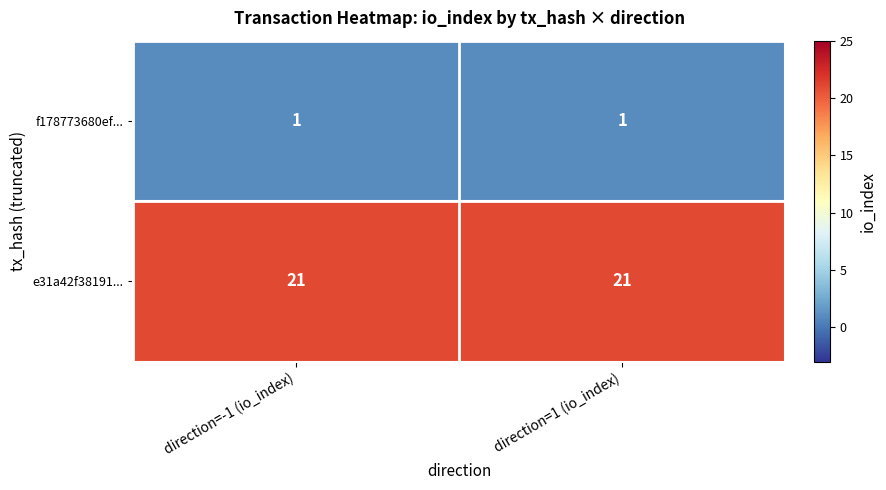

List the series in order of their peak value, lowest first.

f178773680ef..., e31a42f38191...